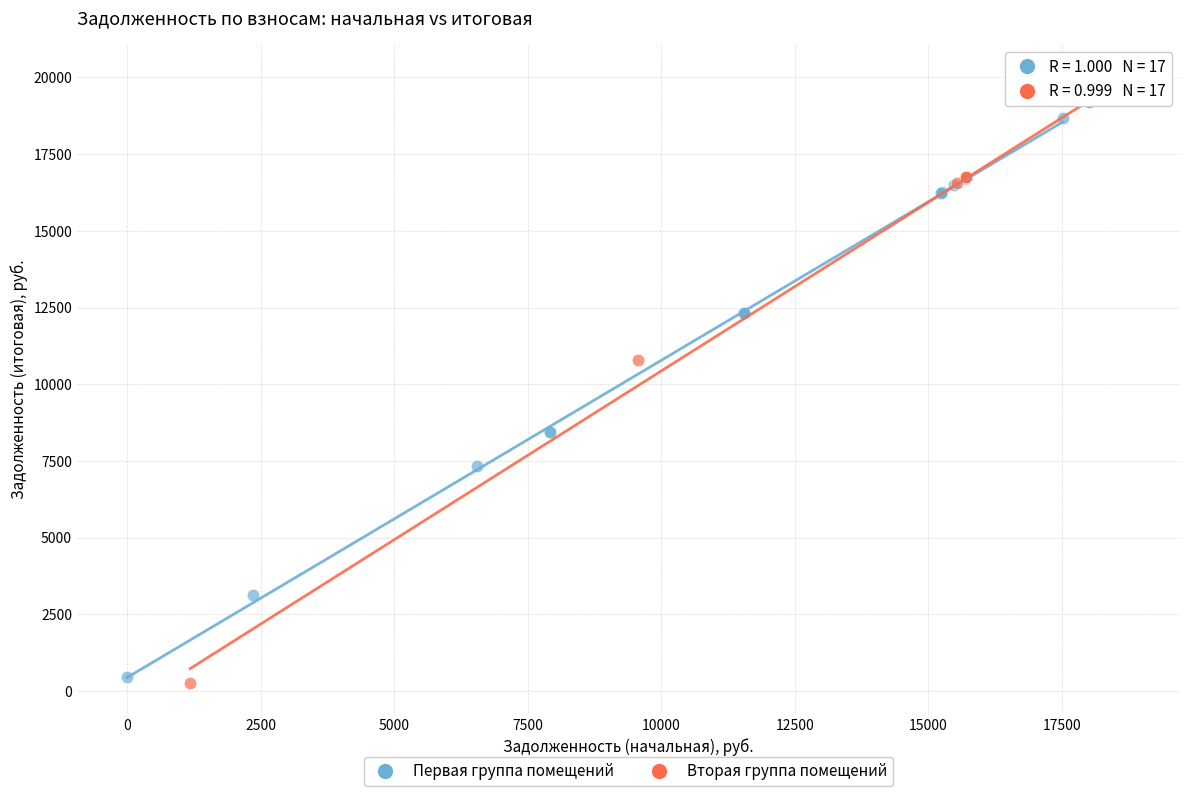

What are all the series names shown in the legend?

Первая группа помещений, Вторая группа помещений